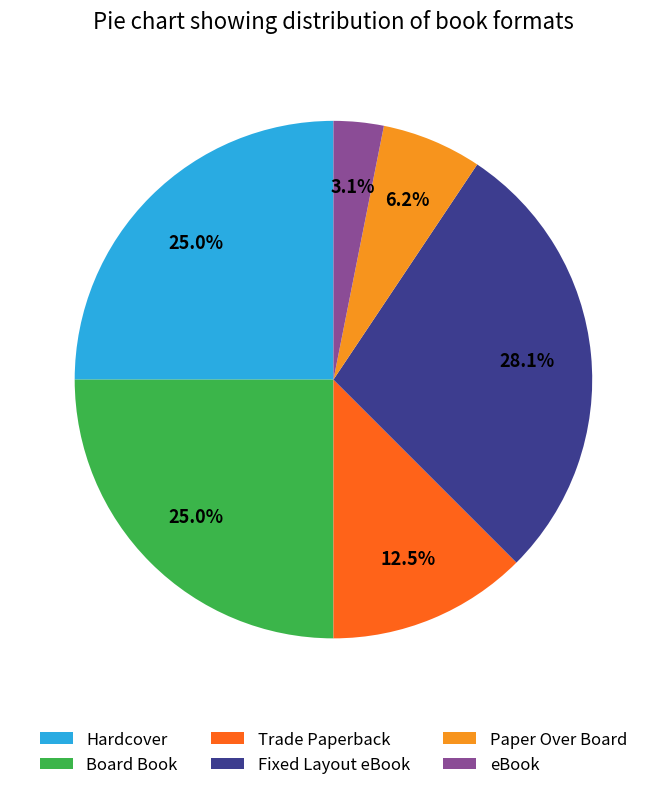

What portion of the pie excludes Fixed Layout eBook?

71.9%